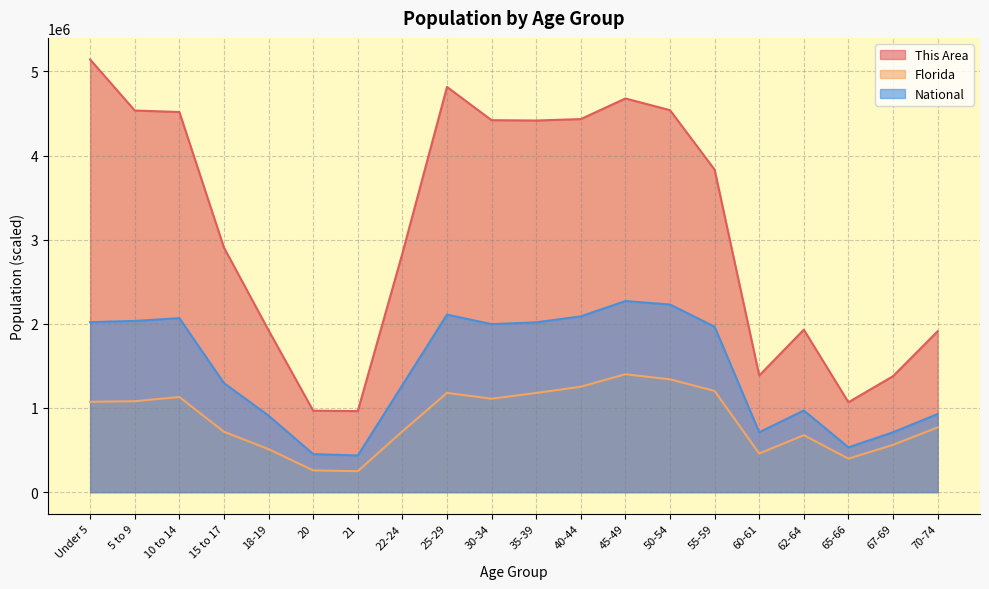

Which series has the largest total across all categories?

This Area